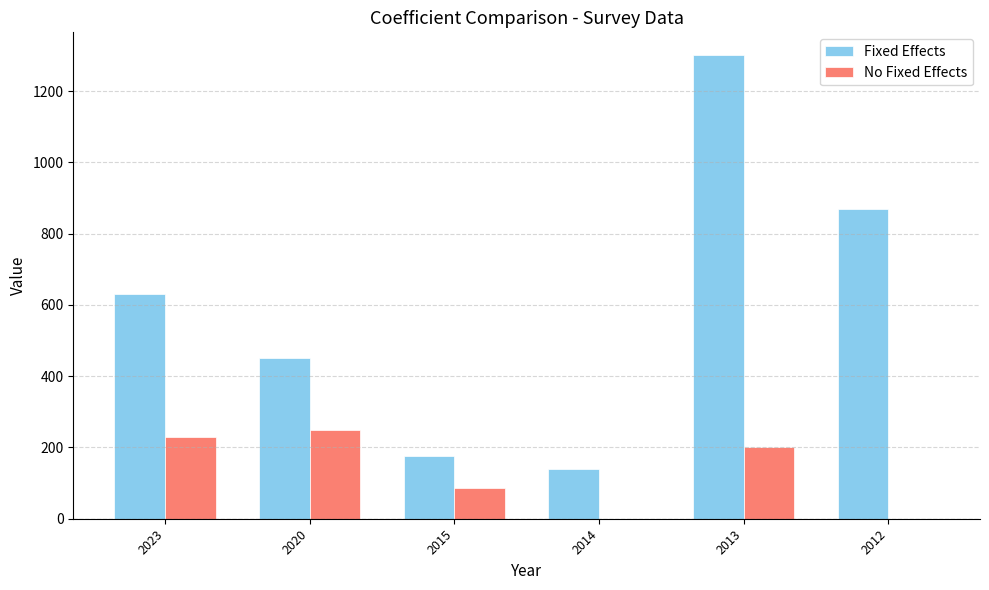

True or false: Fixed Effects has a value of 82 at 2014.

False